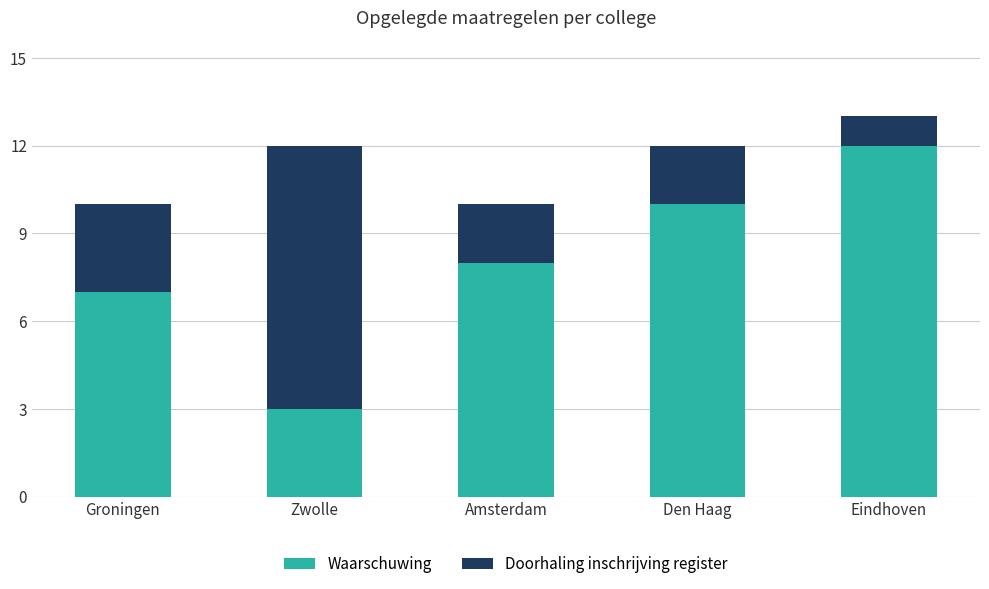

What is the difference between the Waarschuwing values at Zwolle and Eindhoven?

9